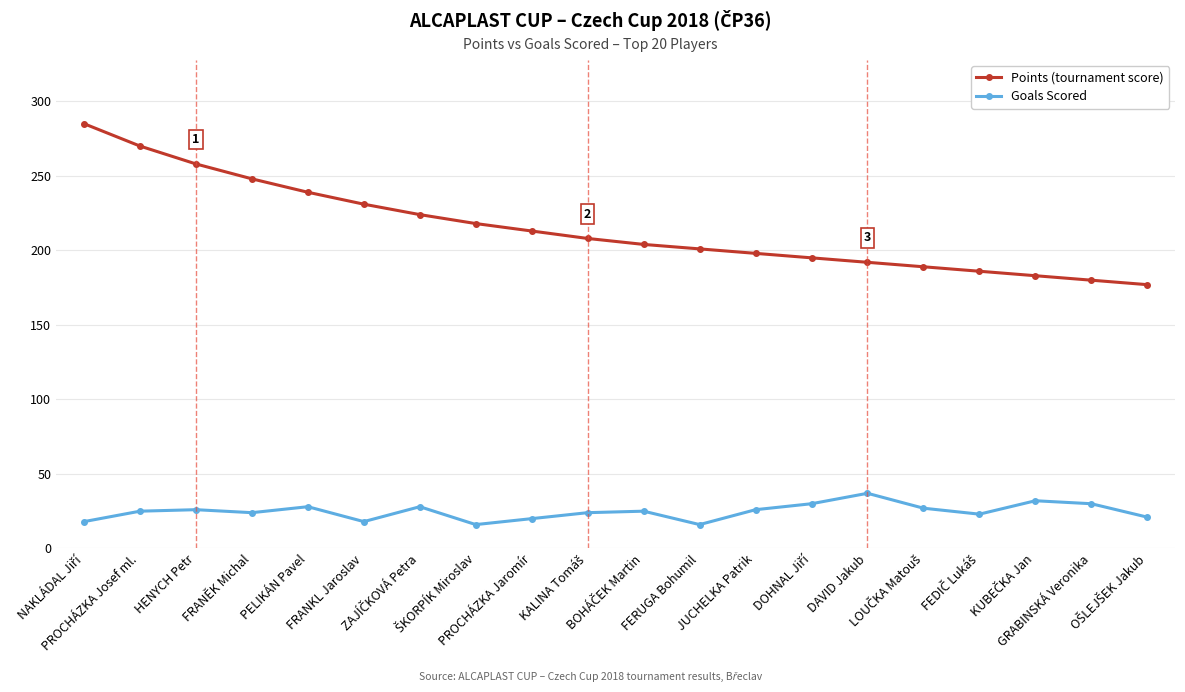

What is the maximum value for Points (tournament score)?

285